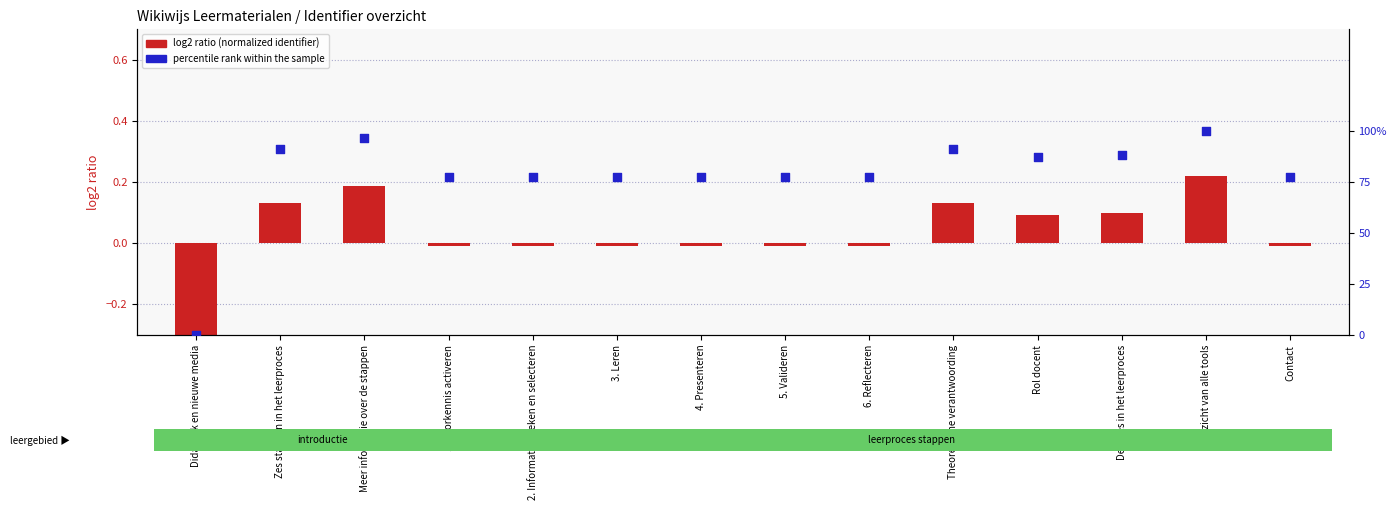

What is the total value across all series at 3. Leren?

0.8